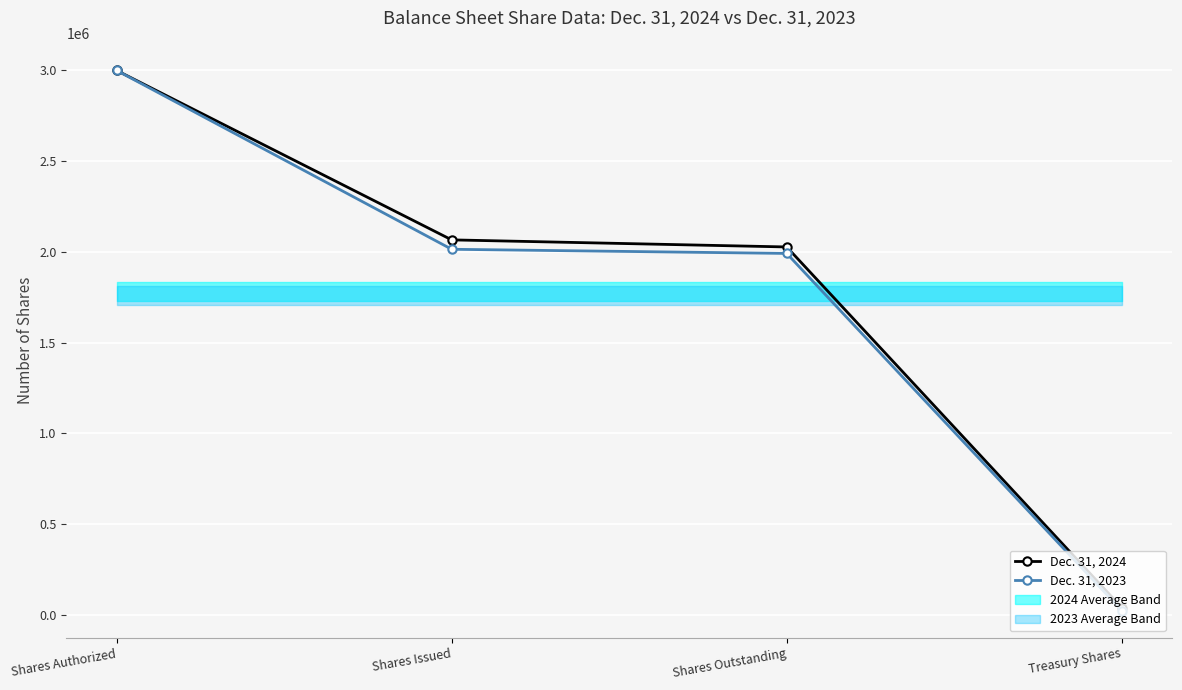

What is the sum of all Dec. 31, 2023 values?

7028566